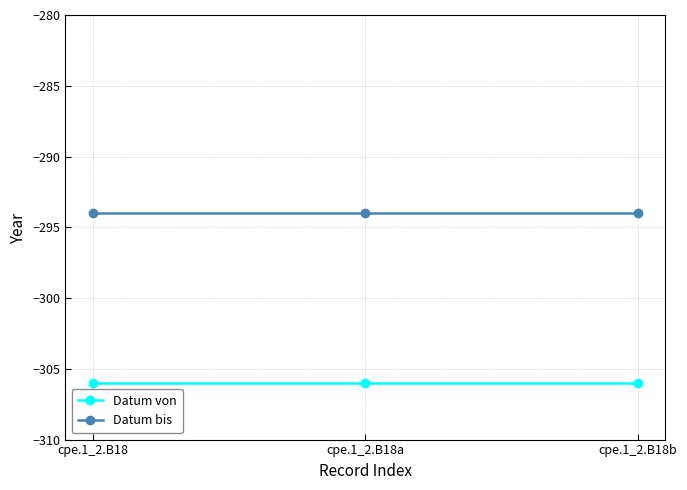

Rank the series at cpe.1_2.B18 from highest to lowest value.

Datum bis, Datum von